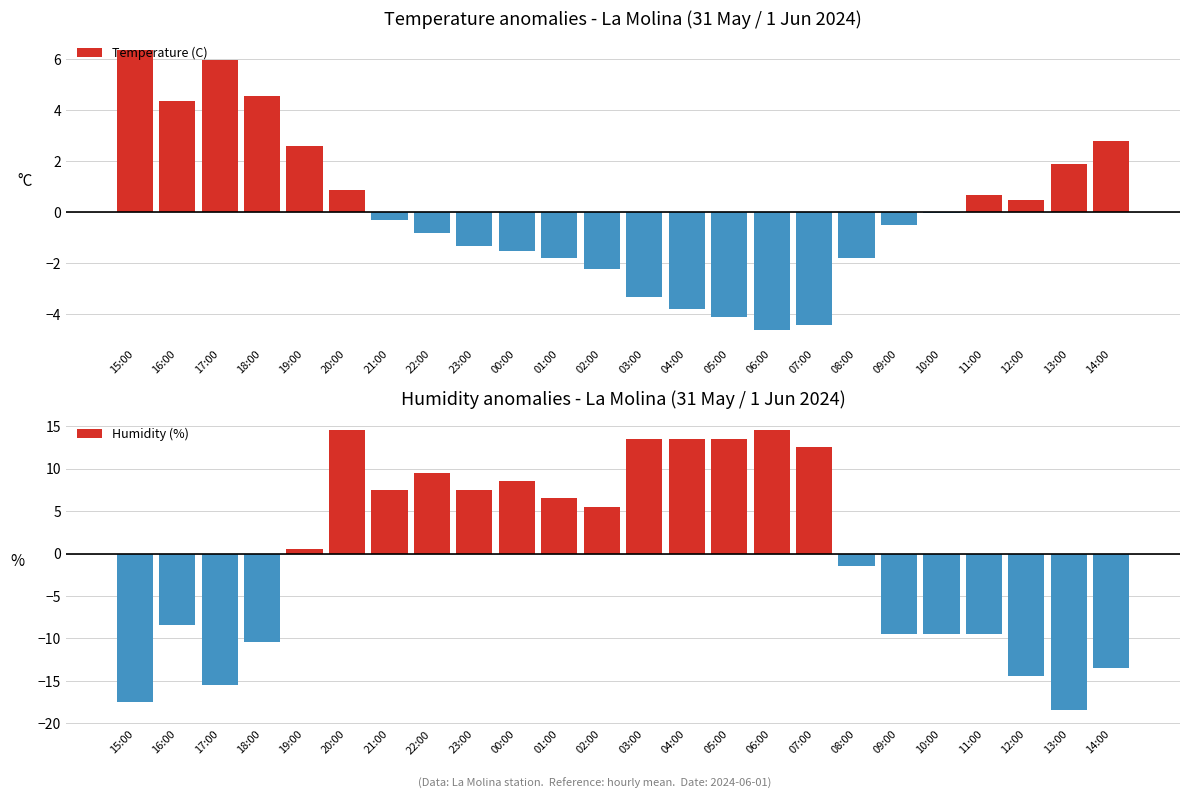

What is the value of the Humidity (%) bar at the 13th from the left?

13.5